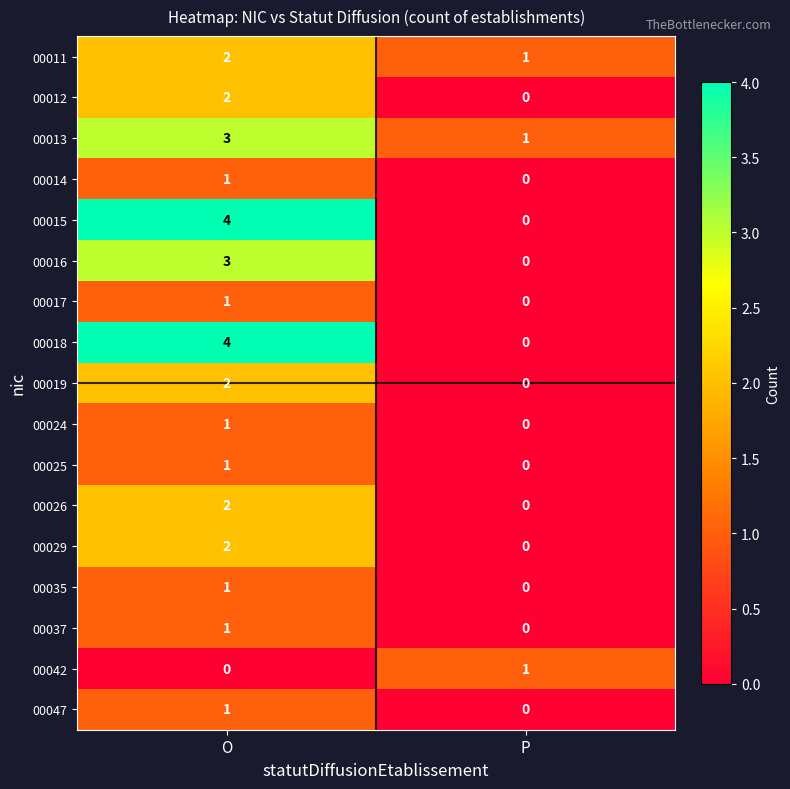

What is the approximate value of 00018 at O?

4